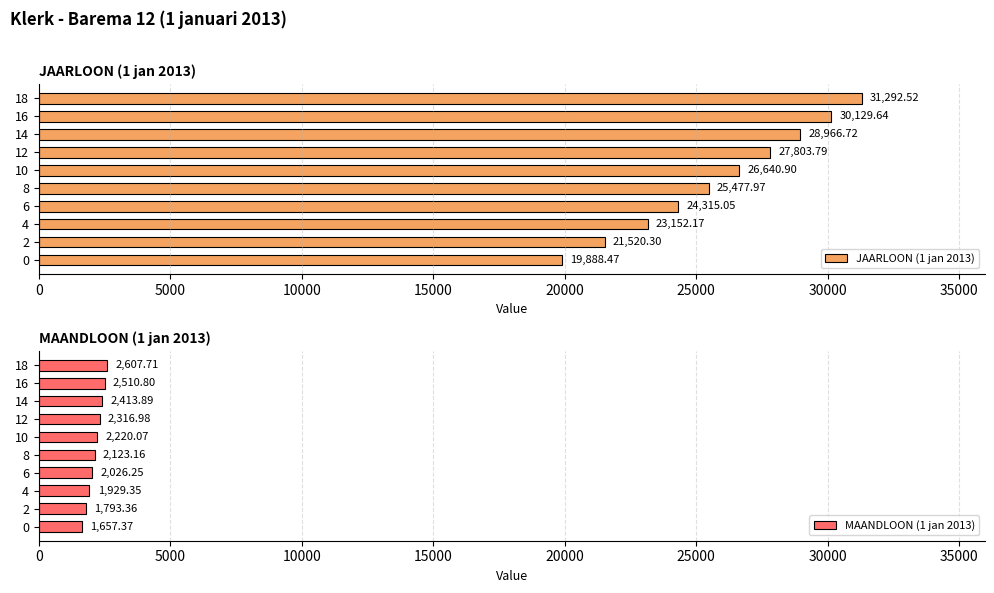

List the series in order of their peak value, lowest first.

MAANDLOON (1 jan 2013), JAARLOON (1 jan 2013)